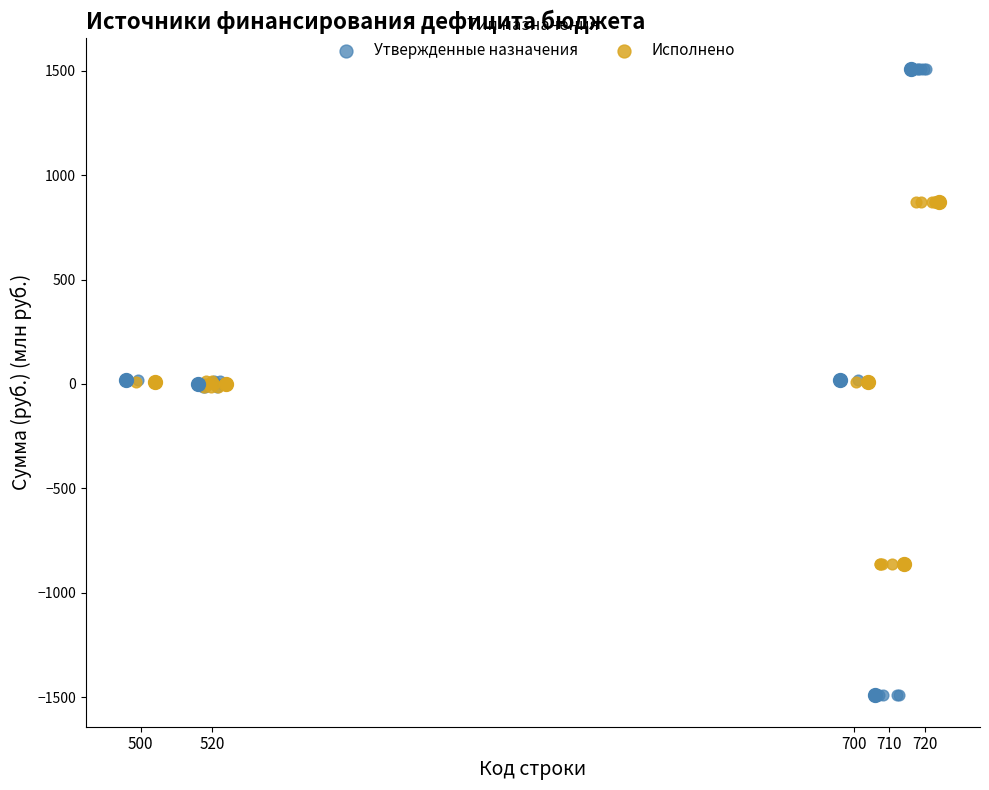

Which series has the largest Y range (max minus min)?

Утвержденные назначения